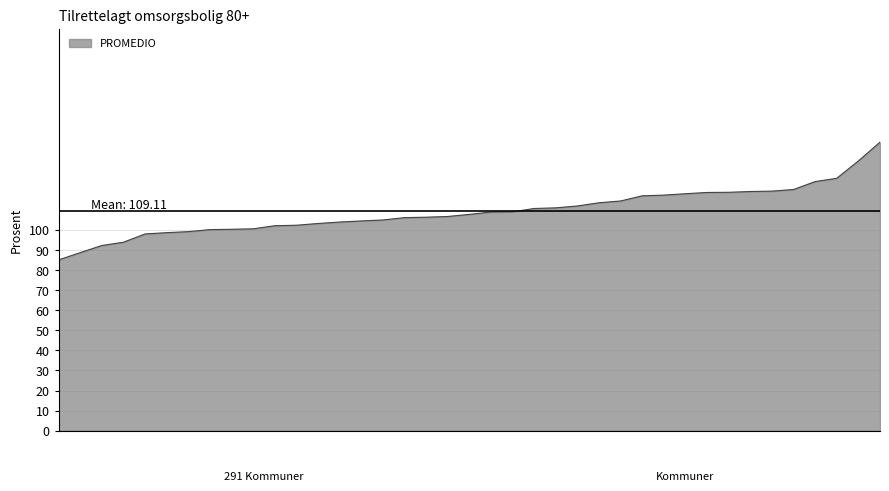

What is the minimum value shown in the chart?

85.0